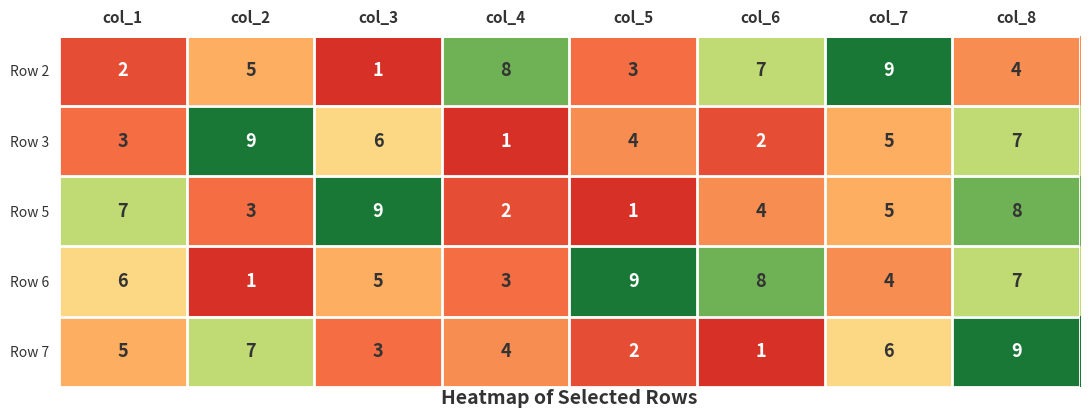

Rank the series at col_1 from highest to lowest value.

Row 5, Row 6, Row 7, Row 3, Row 2